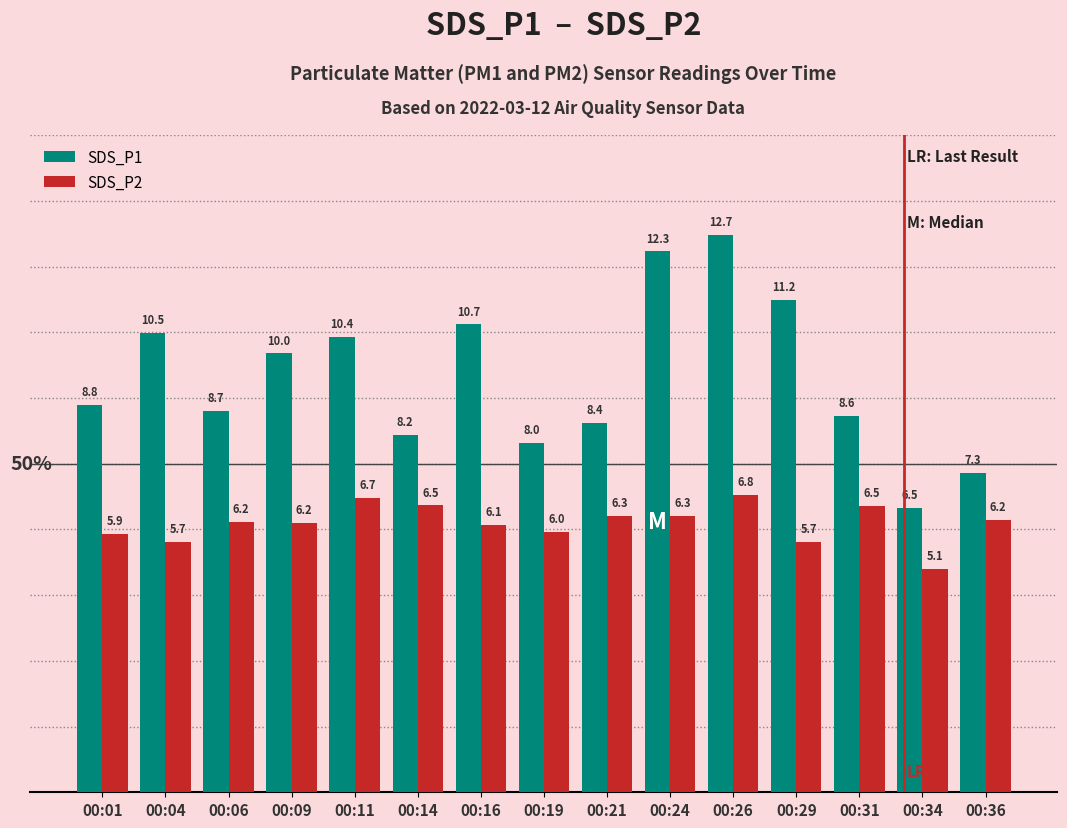

Is it true that SDS_P1 equals 2.6 at 00:09?

False